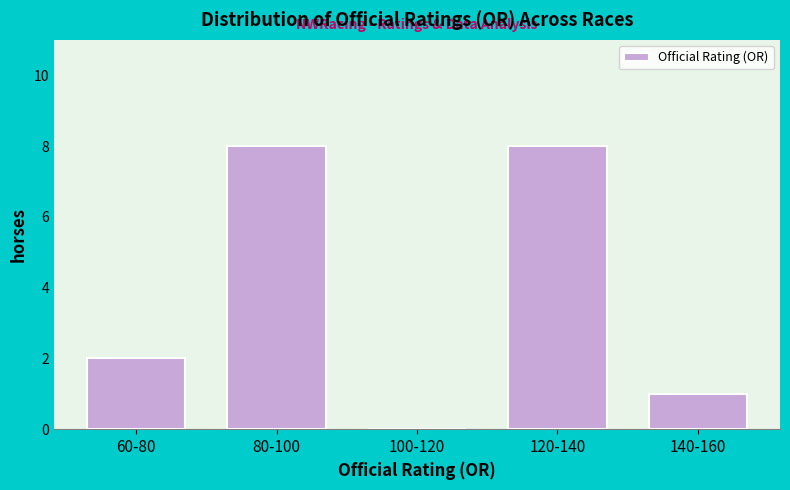

Reading left to right, extract all data points from this chart.

60-80=2	80-100=8	100-120=0	120-140=8	140-160=1